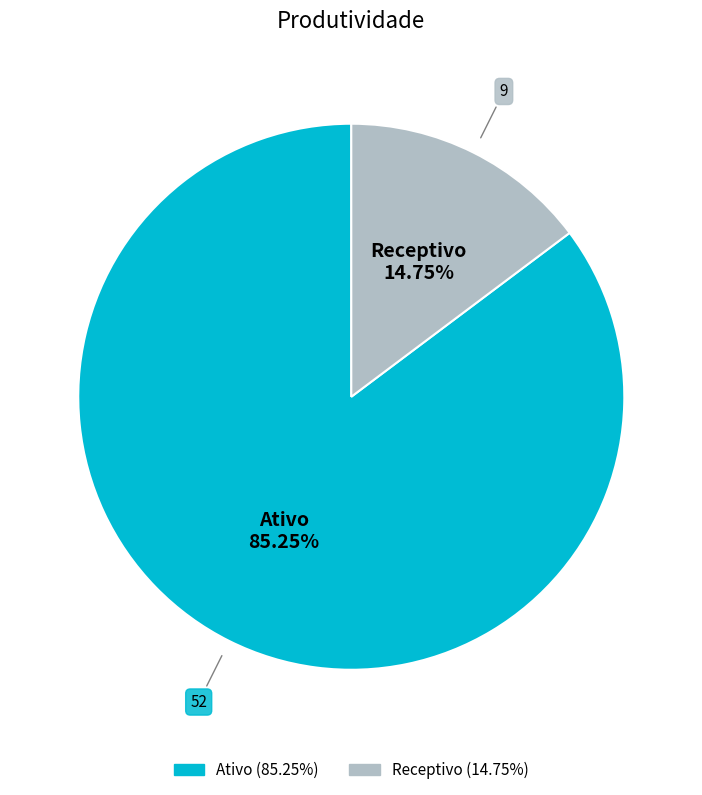

Rank the categories by value from highest to lowest.

Ativo, Receptivo